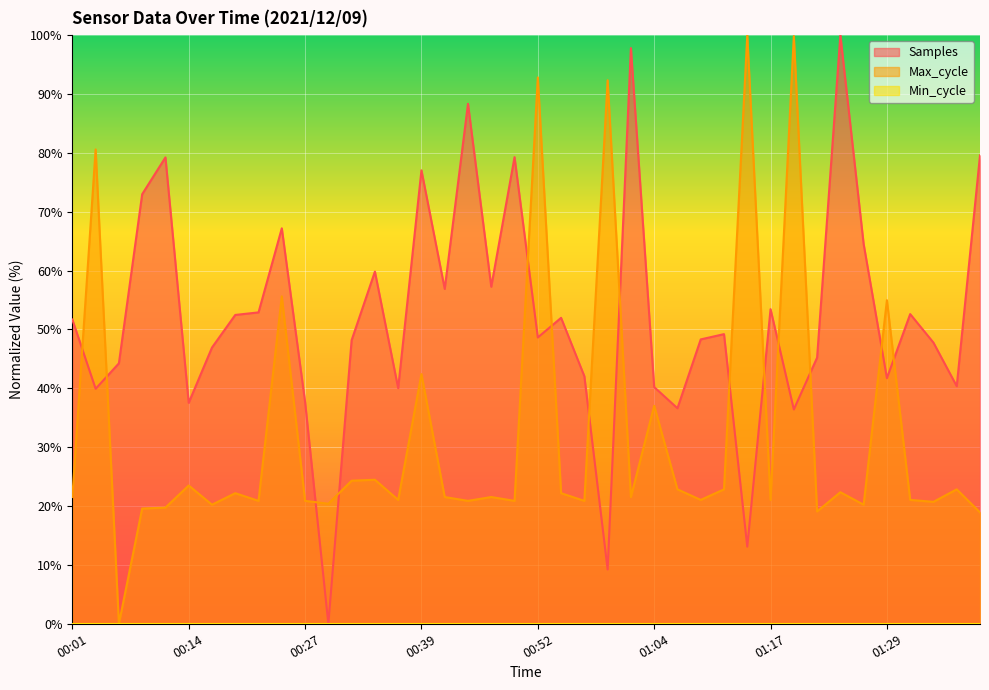

At how many categories does at least one series exceed 6?

40